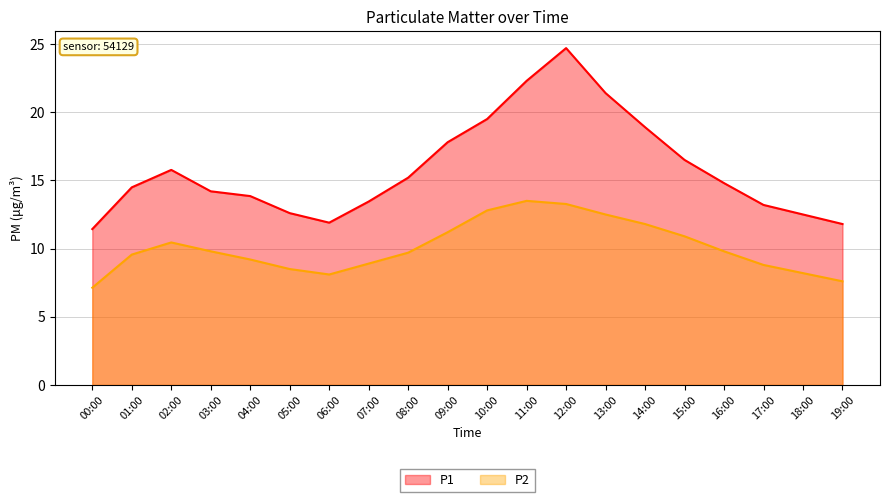

How many distinct data groups are displayed?

2